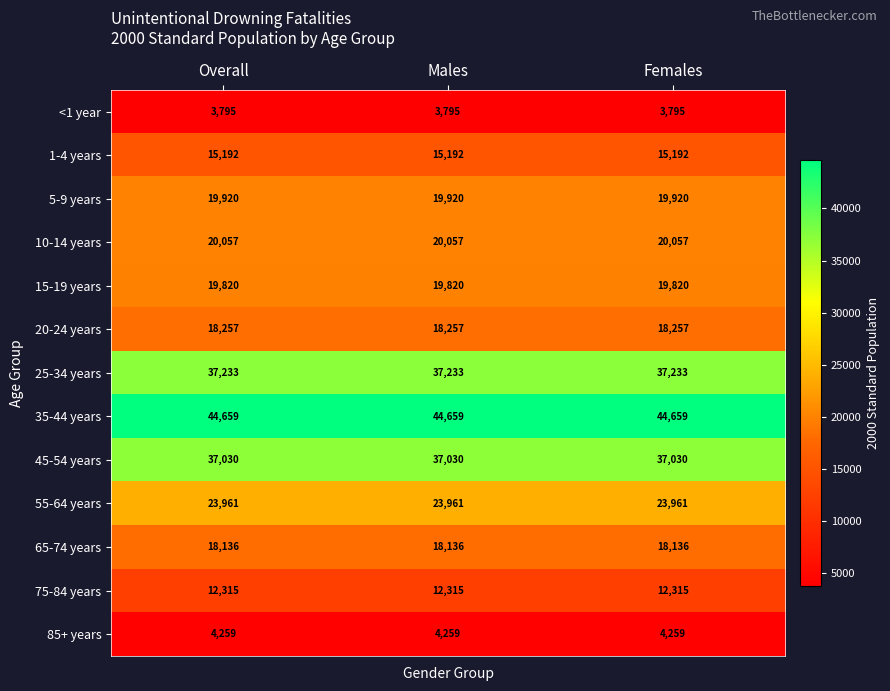

Rank the series by their maximum value, from highest to lowest.

35-44 years, 25-34 years, 45-54 years, 55-64 years, 10-14 years, 5-9 years, 15-19 years, 20-24 years, 65-74 years, 1-4 years, 75-84 years, 85+ years, <1 year